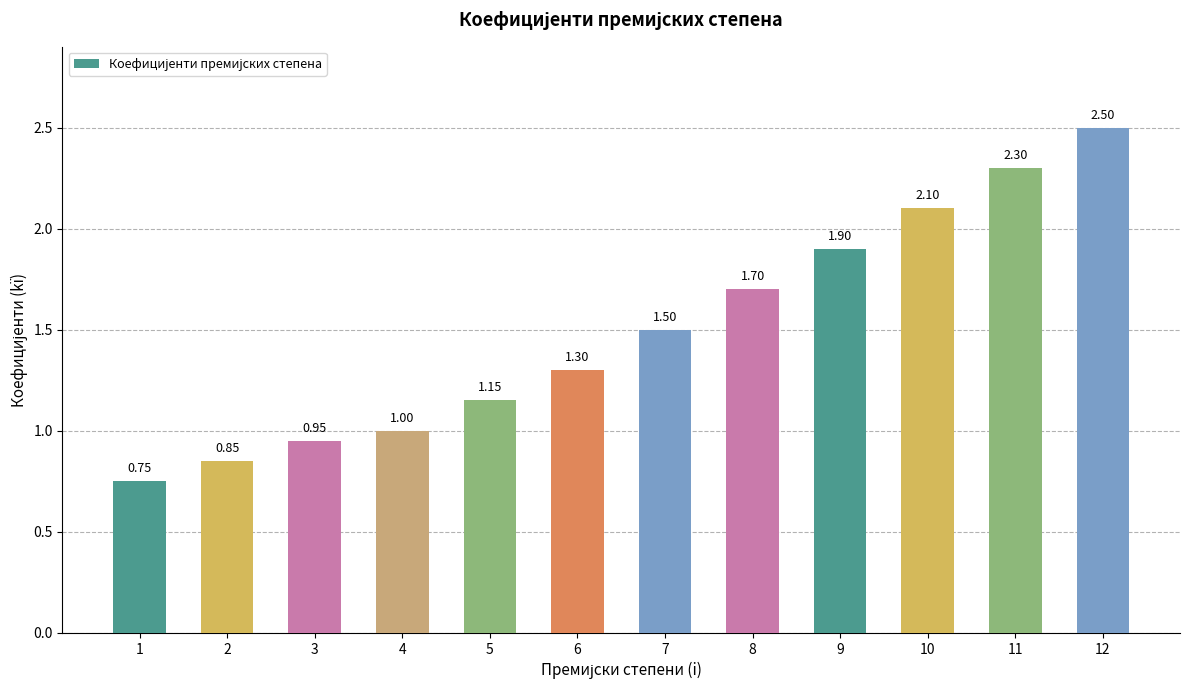

What value does the data have at 10?

2.1